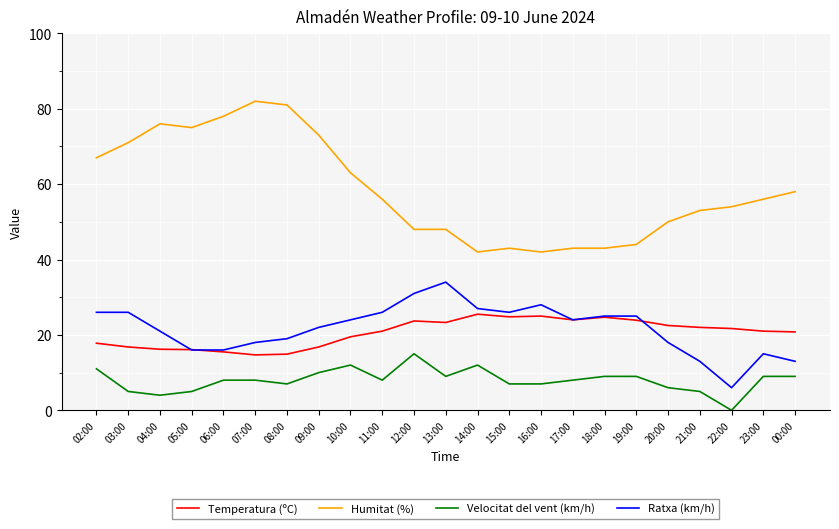

How many distinct data groups are displayed?

4